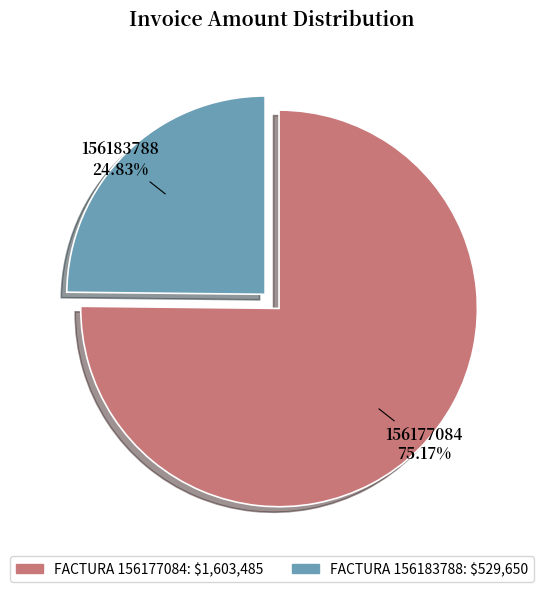

What is the smallest slice in the pie chart?

156183788